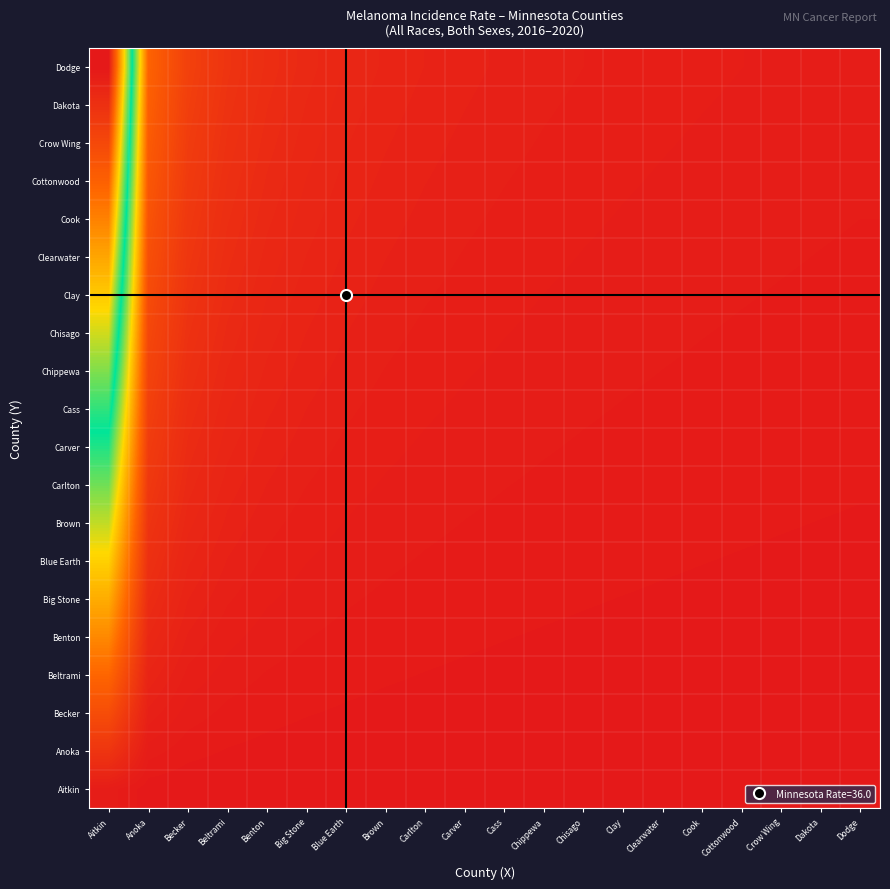

What is the total value across all series at Carver?

0.2